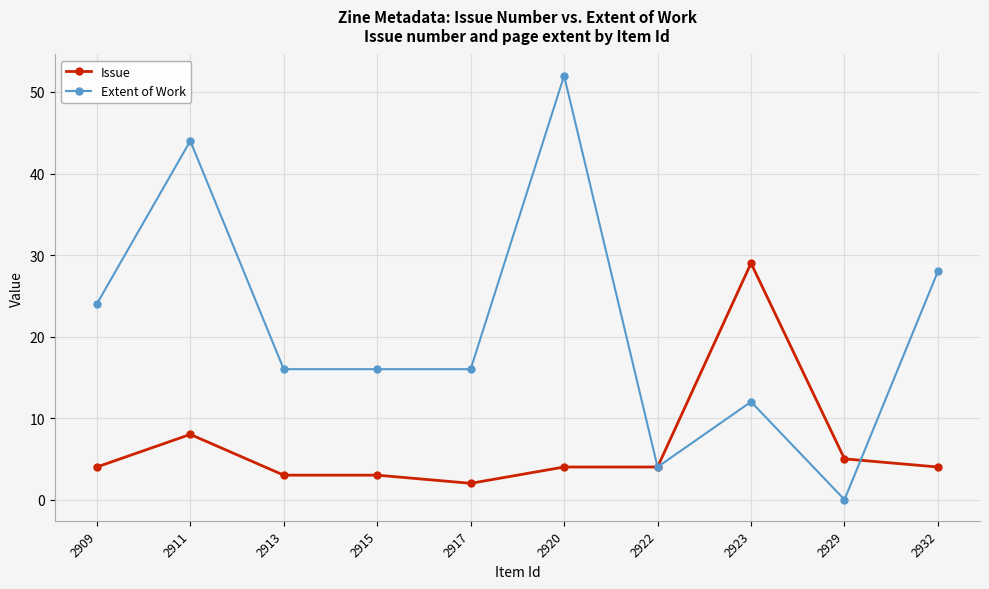

How many data points does each series have?

10